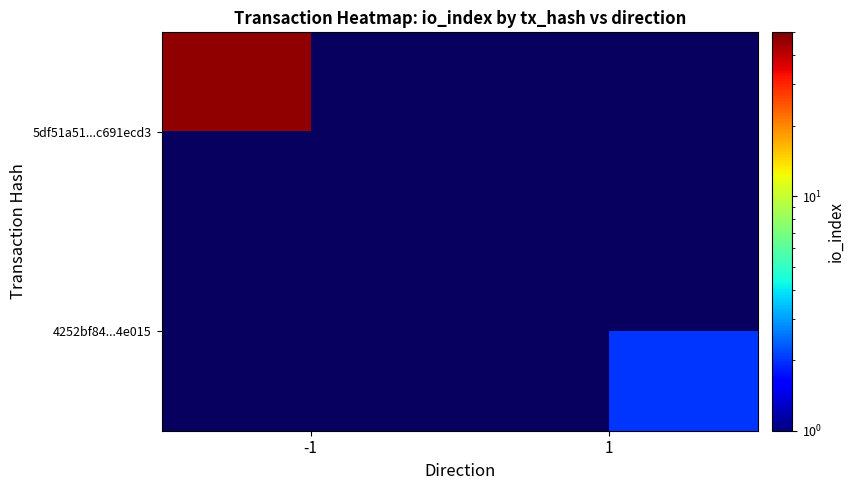

At which label does 5df51a51...c691ecd3 reach its peak?

-1